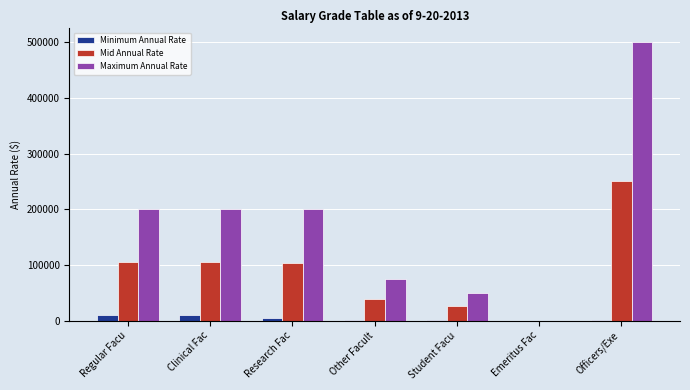

Which series has the largest total across all categories?

Maximum Annual Rate